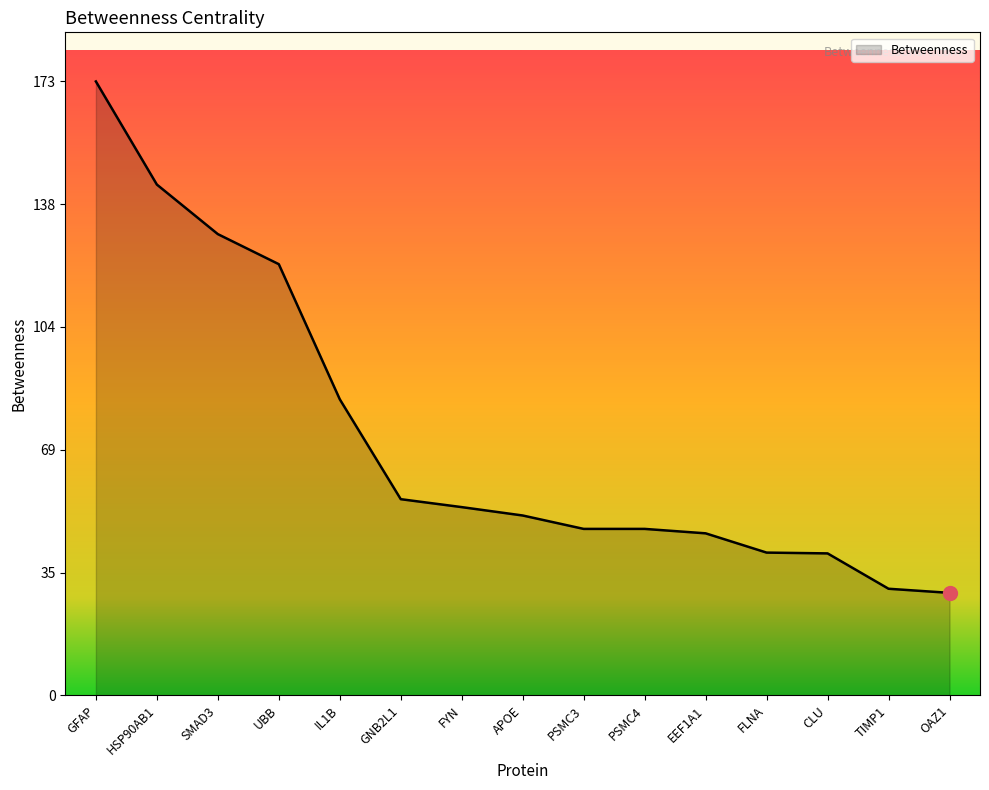

What position from the right is EEF1A1?

5